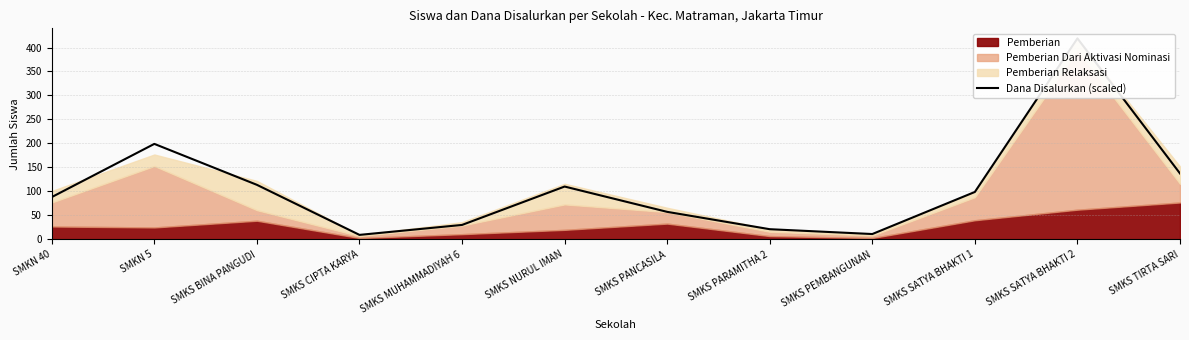

What is the minimum value shown in the chart?

9.5